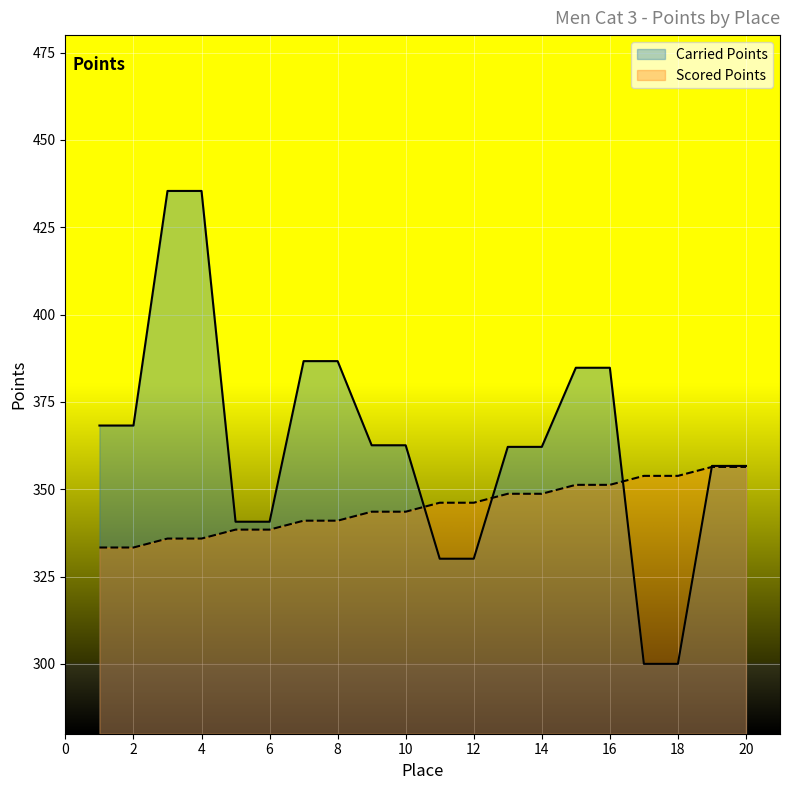

How many lines are shown in the chart?

2